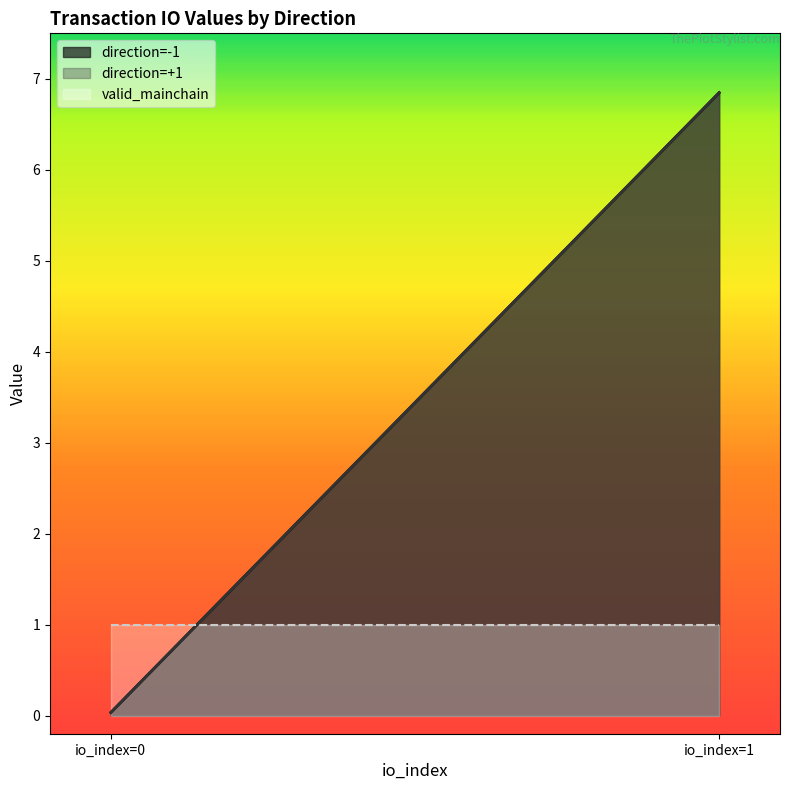

How many values in the io_index series are below 1?

2